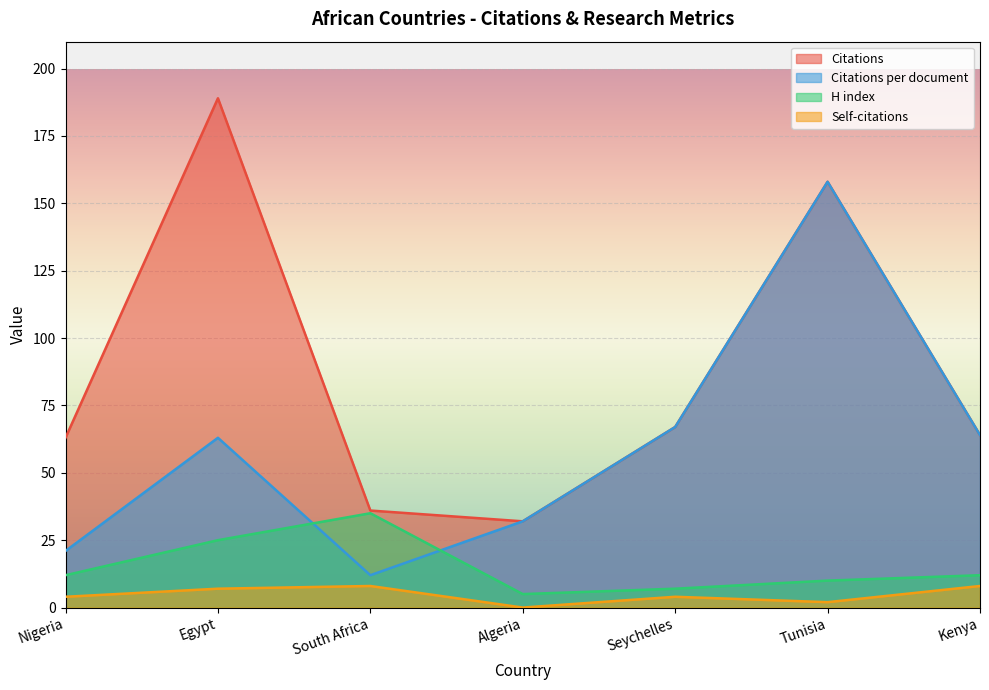

List the series in order of their peak value, lowest first.

Self-citations, H index, Citations per document, Citations